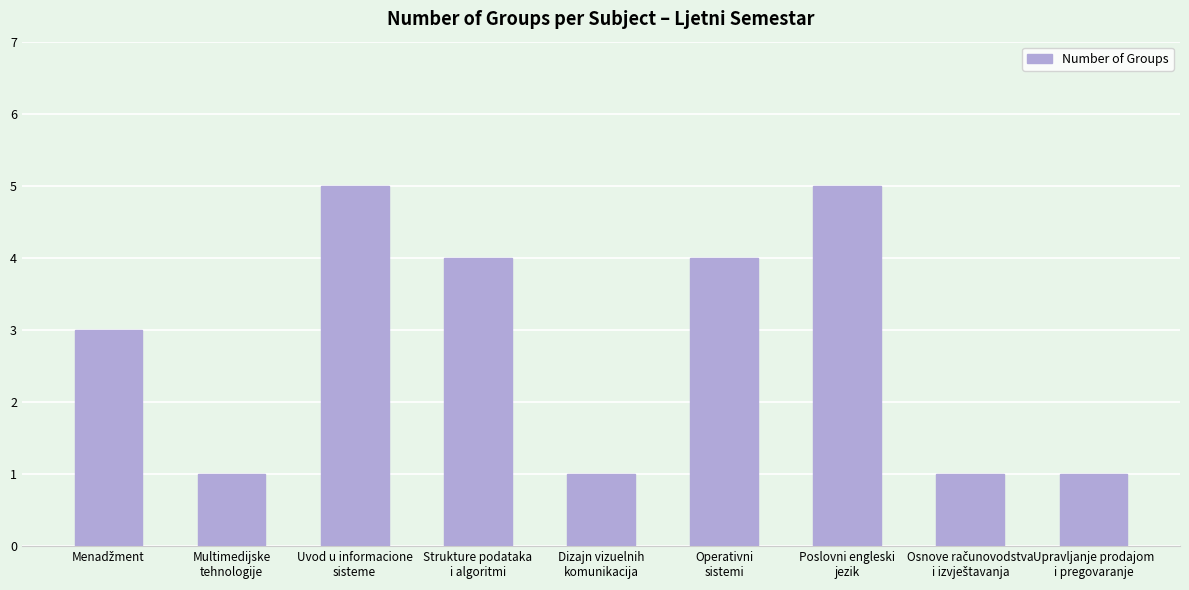

What is the greatest value displayed?

5